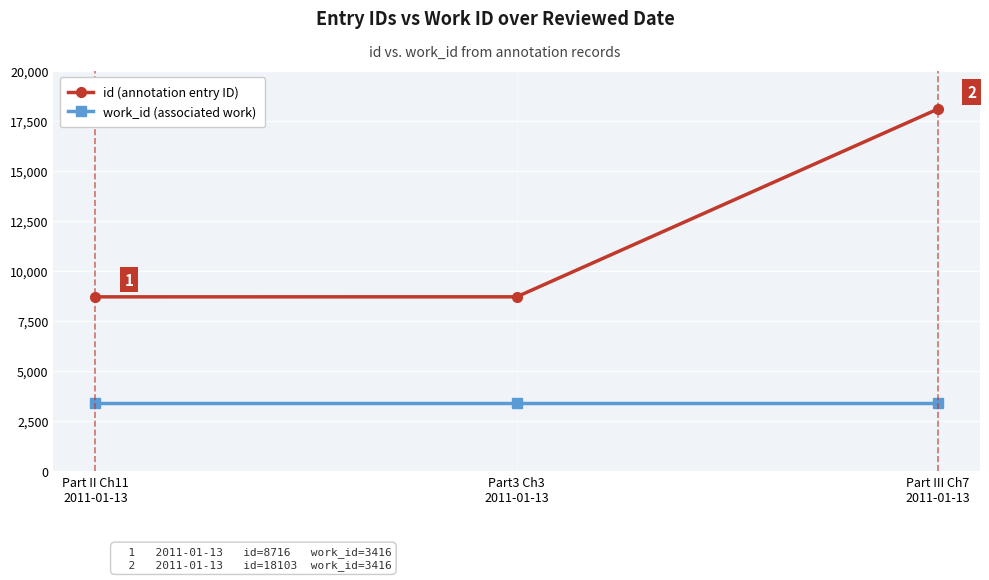

Rank the series by their maximum value, from highest to lowest.

id (annotation entry ID), work_id (associated work)